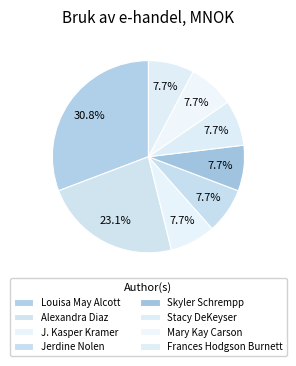

Count the number of slices in the pie.

8